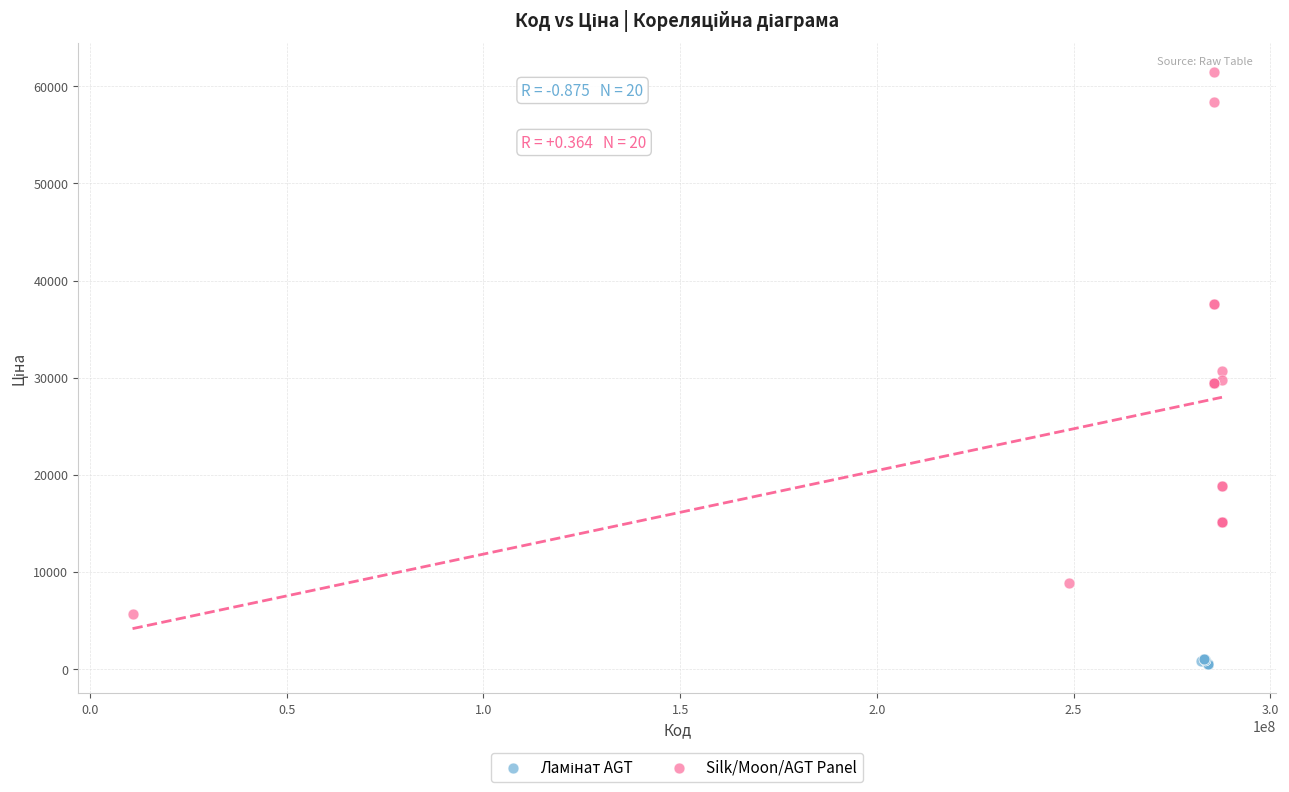

Which series contains the highest Y value?

Silk/Moon/AGT Panel